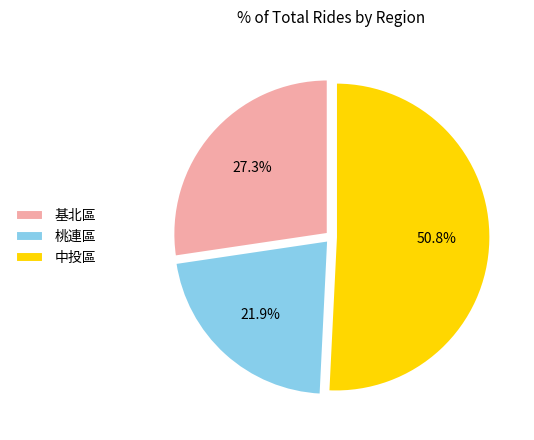

What is the total percentage of 中投區 and 基北區?

78.1%